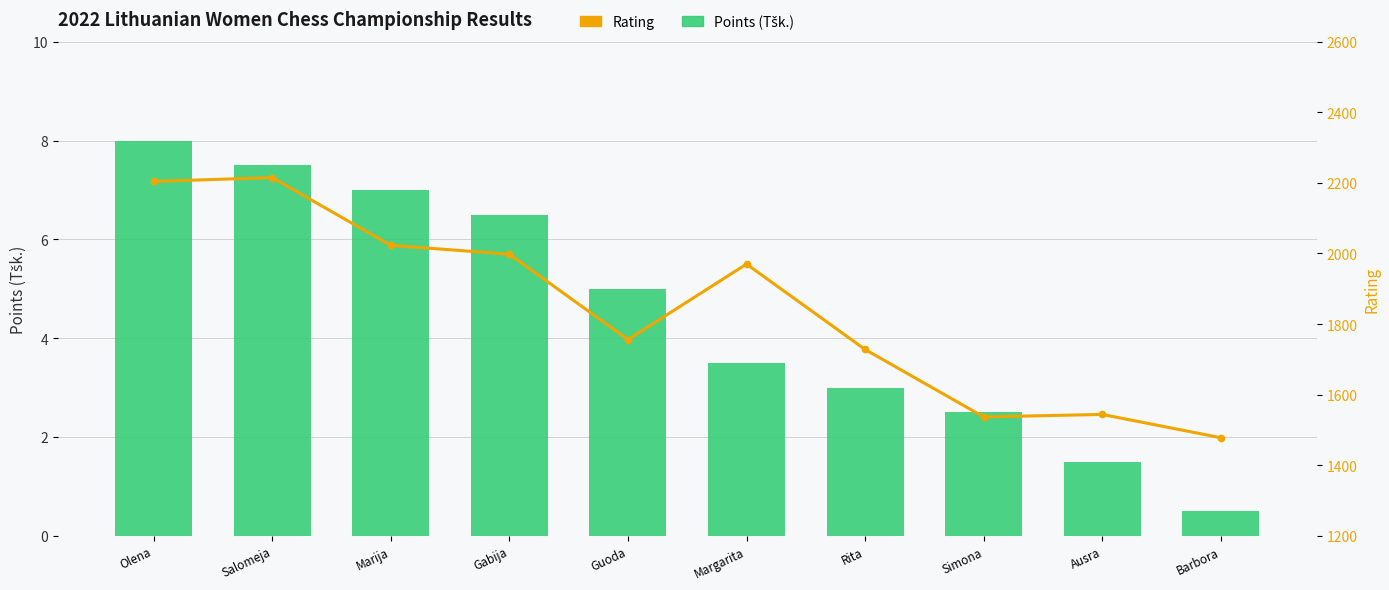

What are all the series names shown in the legend?

Points (Tšk.), Rating